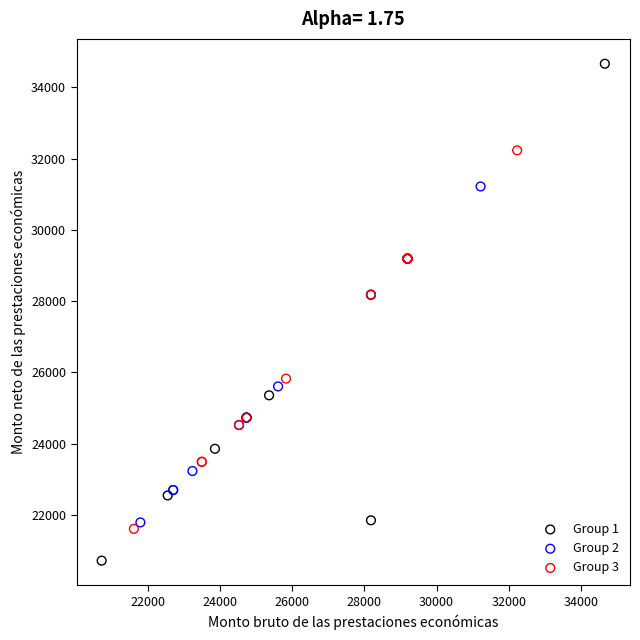

Which series reaches the maximum Y coordinate?

Group 1